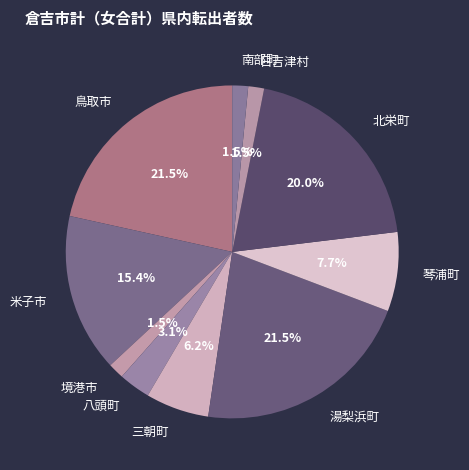

To the nearest percent, what is the difference between the largest and smallest slice percentages?

20%